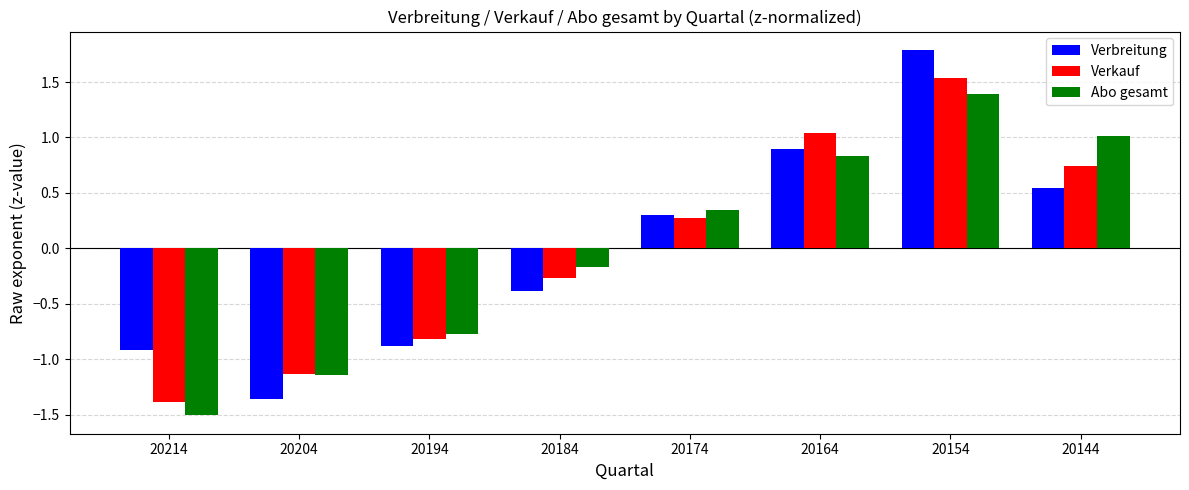

Count the number of data series in this chart.

3